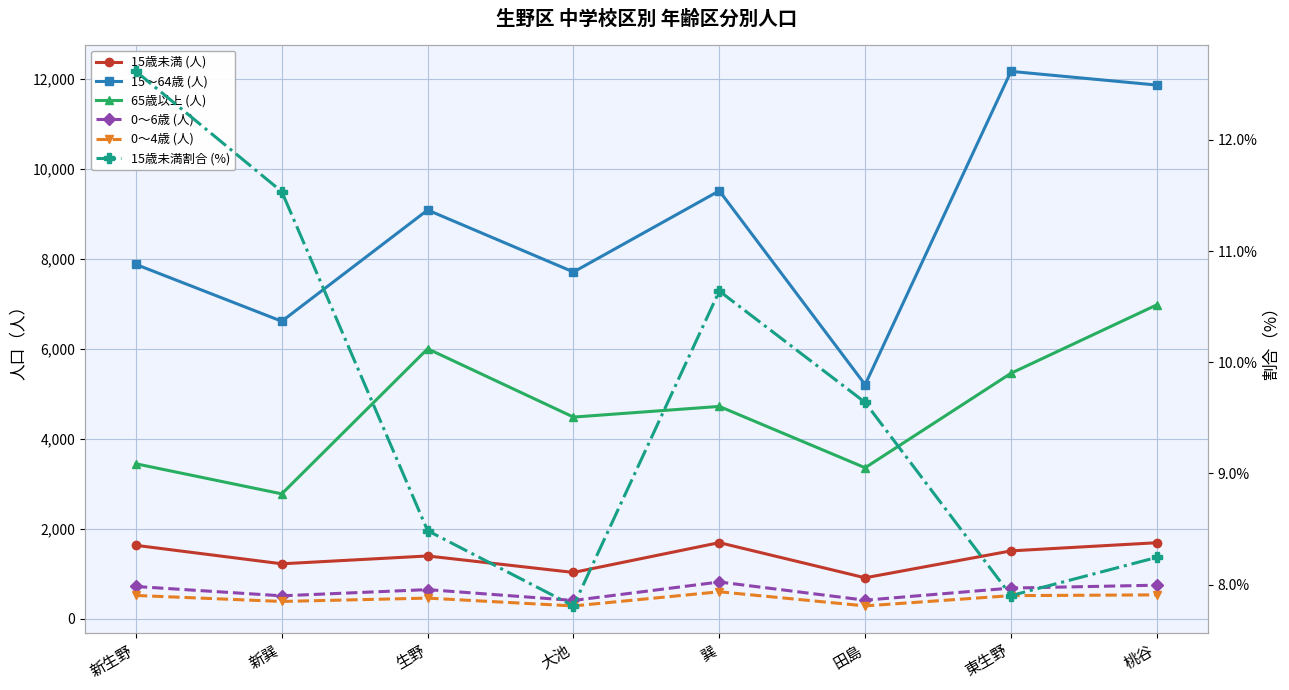

Read the 65歳以上 (人) value at 新巽.

2777.0